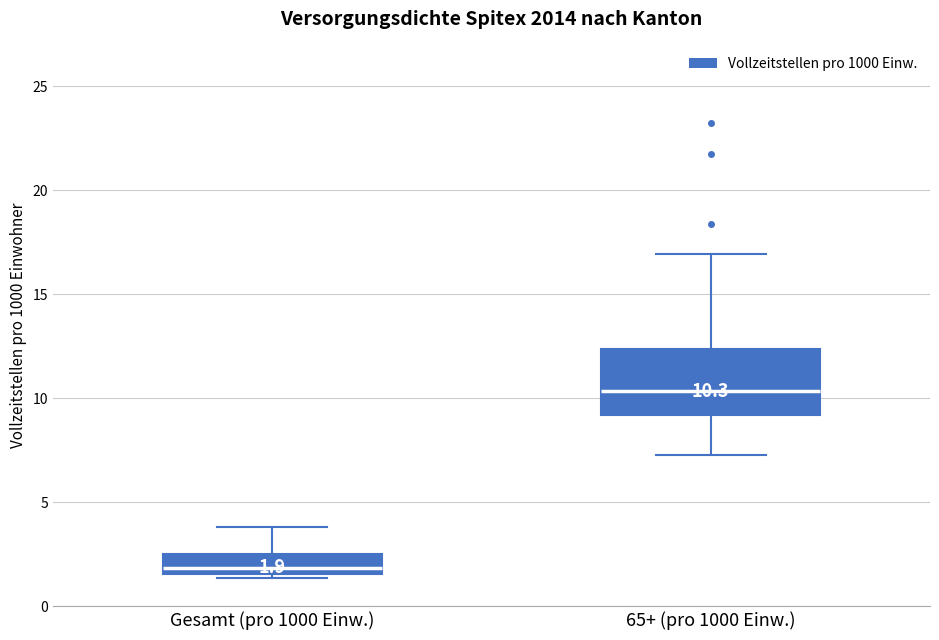

Which box is the tallest, from its lower edge to its upper edge?

65+ (pro 1000 Einw.)